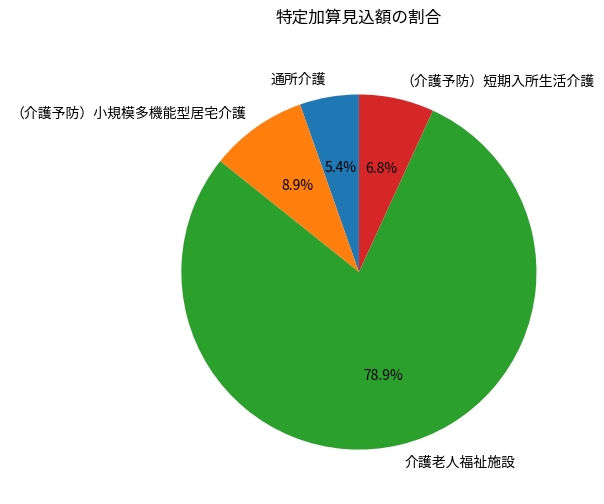

Rank the categories by value from lowest to highest.

通所介護, （介護予防）短期入所生活介護, （介護予防）小規模多機能型居宅介護, 介護老人福祉施設